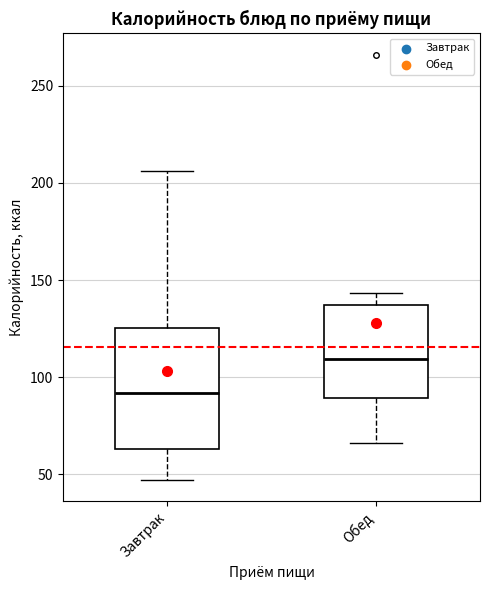

Where is the lower edge of the box for Обед on the y-axis? The values are not printed on the chart, so give them approximately, as read against the axis.

90